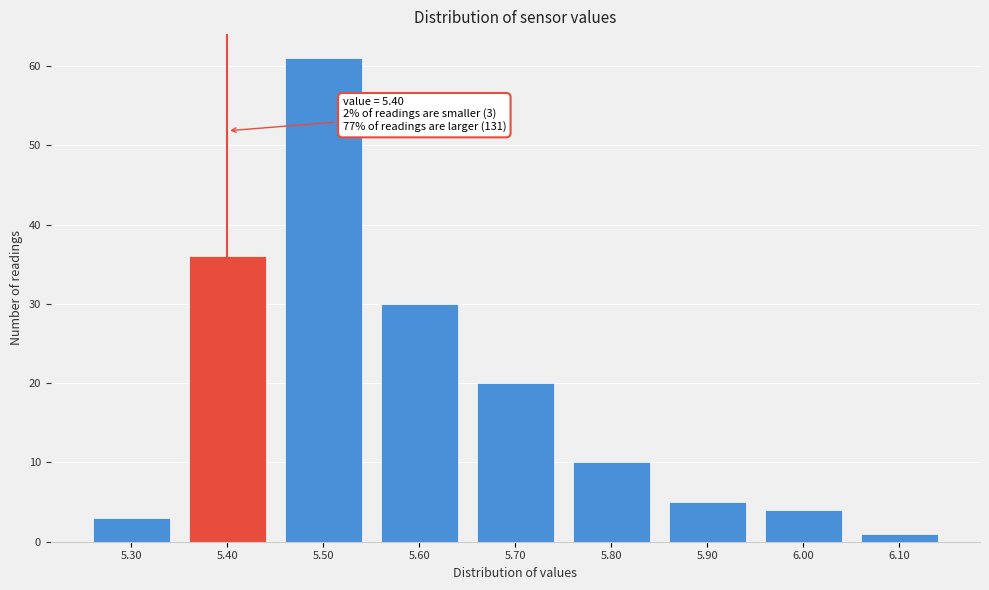

Which range on the x-axis has the tallest bar?

5.45 to 5.55